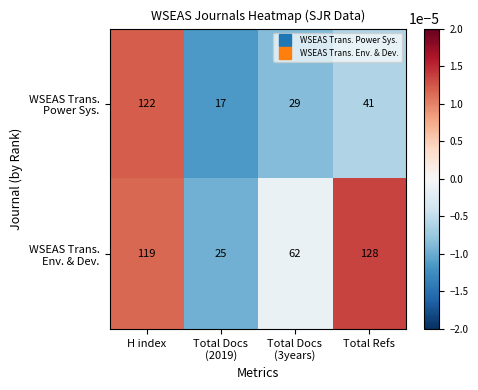

Which label corresponds to the largest value in the chart?

Total Refs